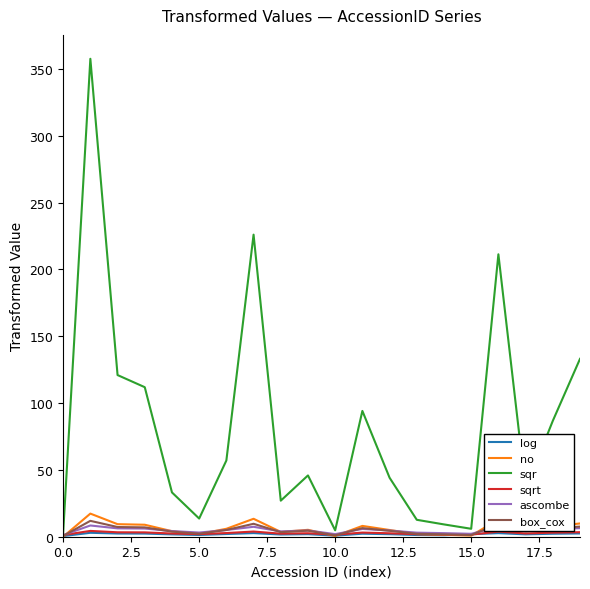

What is the greatest value displayed?

357.6